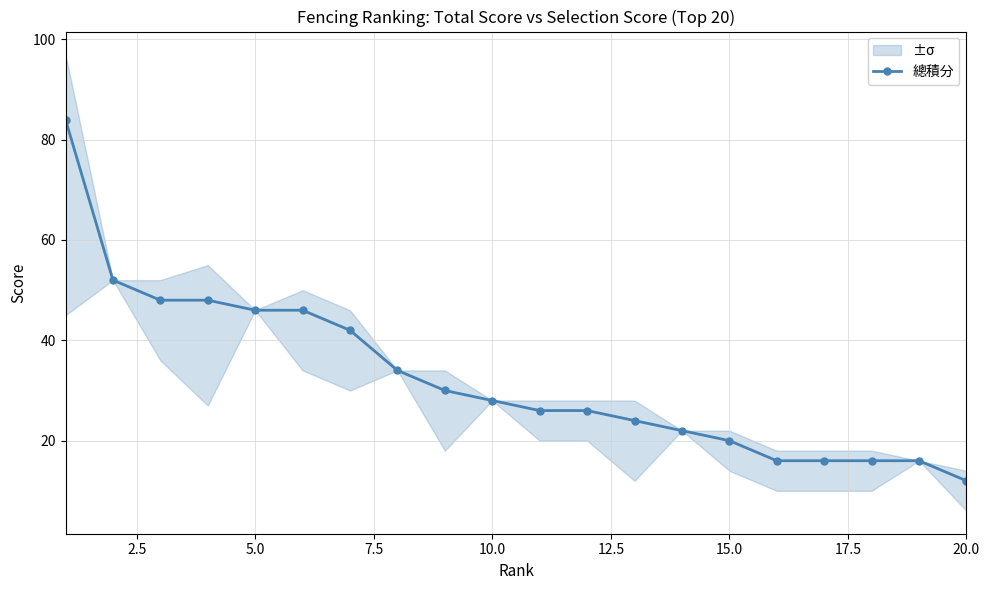

Reading left to right, list all the values displayed in this chart.

84	52	48	48	46	46	42	34	30	28	26	26	24	22	20	16	16	16	16	12